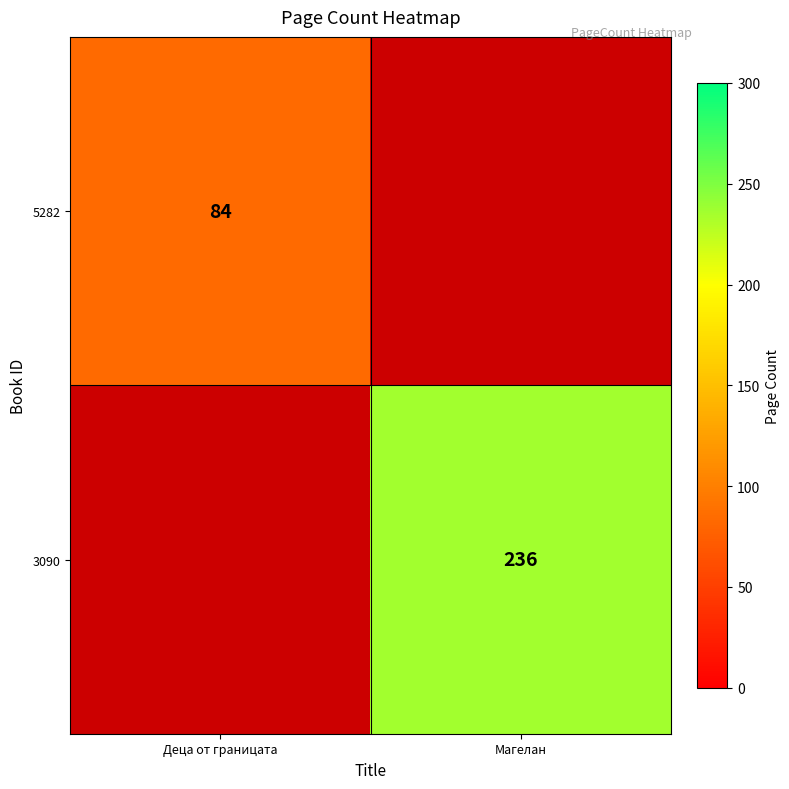

Which category has the highest value across all series?

Магелан